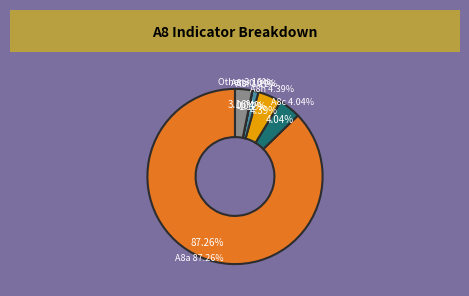

Is there any slice that represents more than half of the pie?

Yes